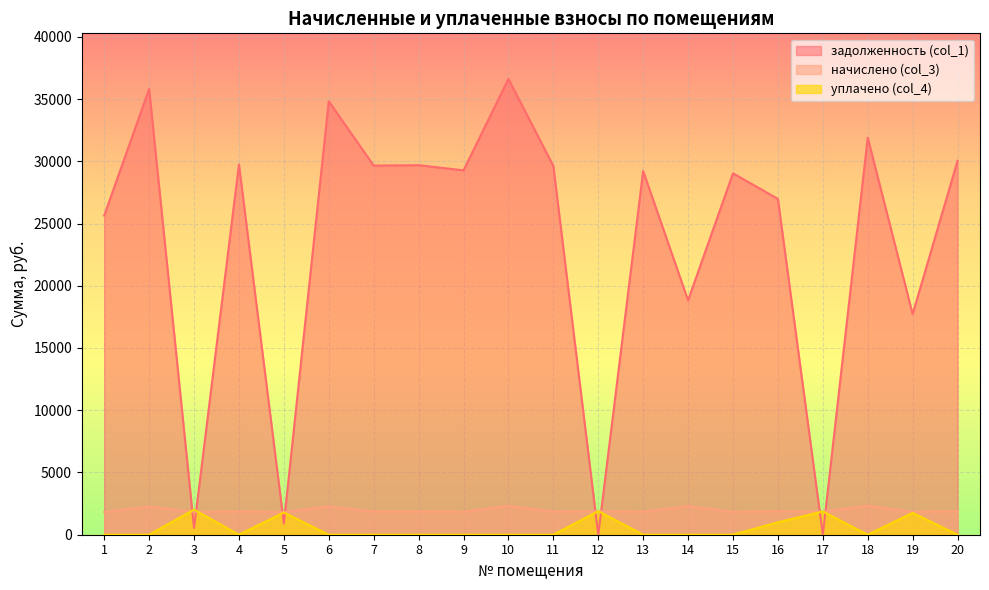

What value does the начислено (col_3) series have at 13?

1845.1